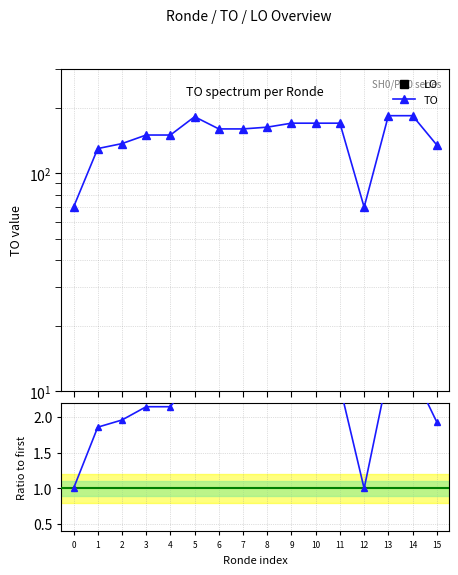

How many values in the TO ratio series are below 2?

5